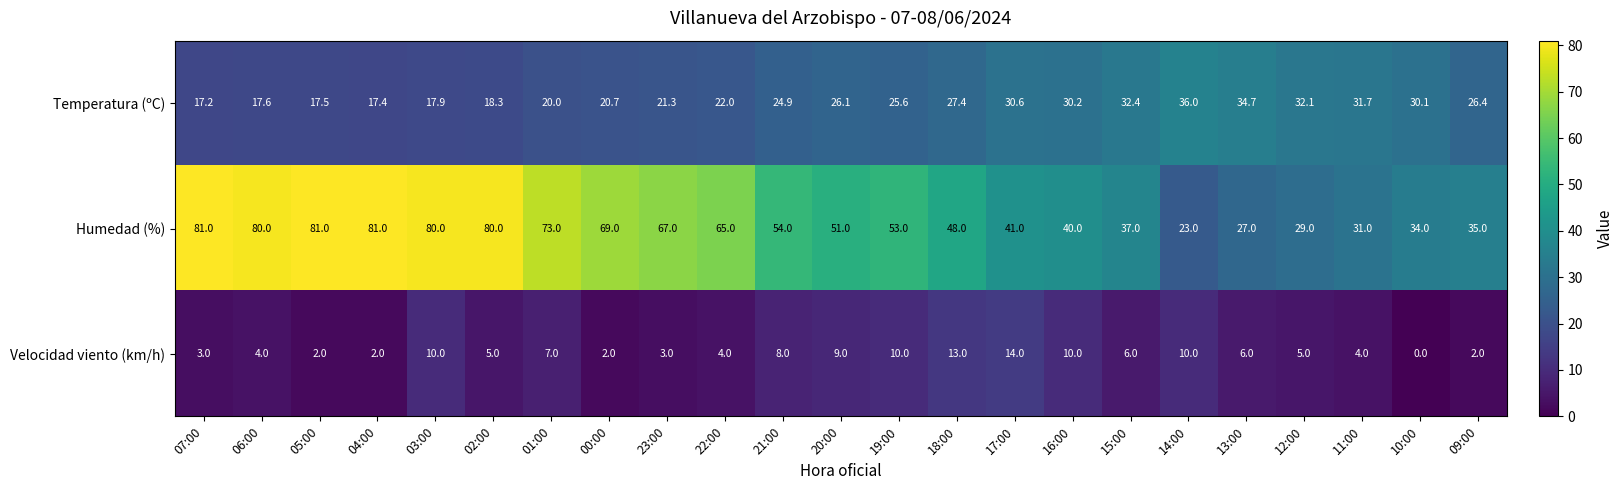

Rank the series at 13:00 from highest to lowest value.

Temperatura (ºC), Humedad (%), Velocidad viento (km/h)